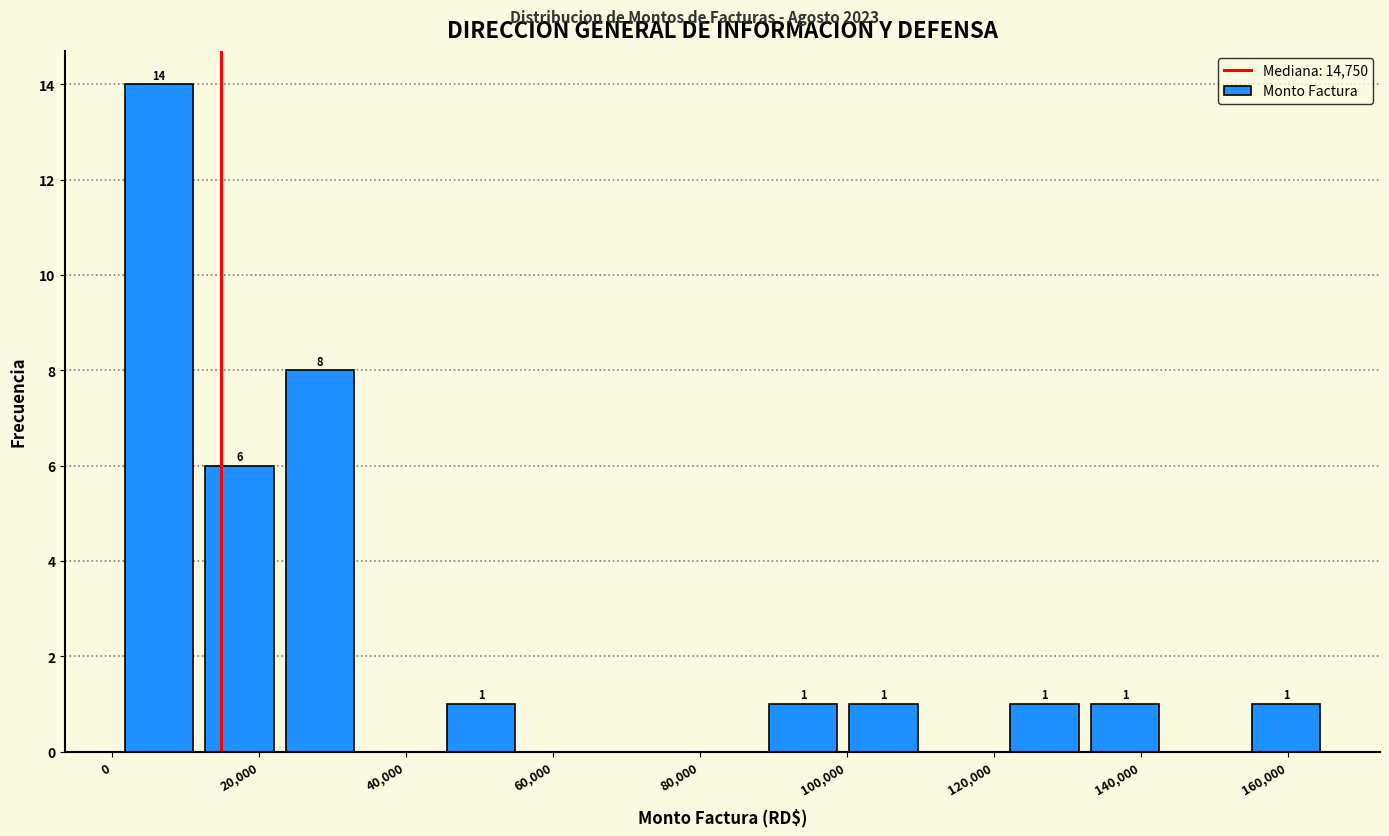

Over which range of the x-axis is the bar tallest?

0 to 12000